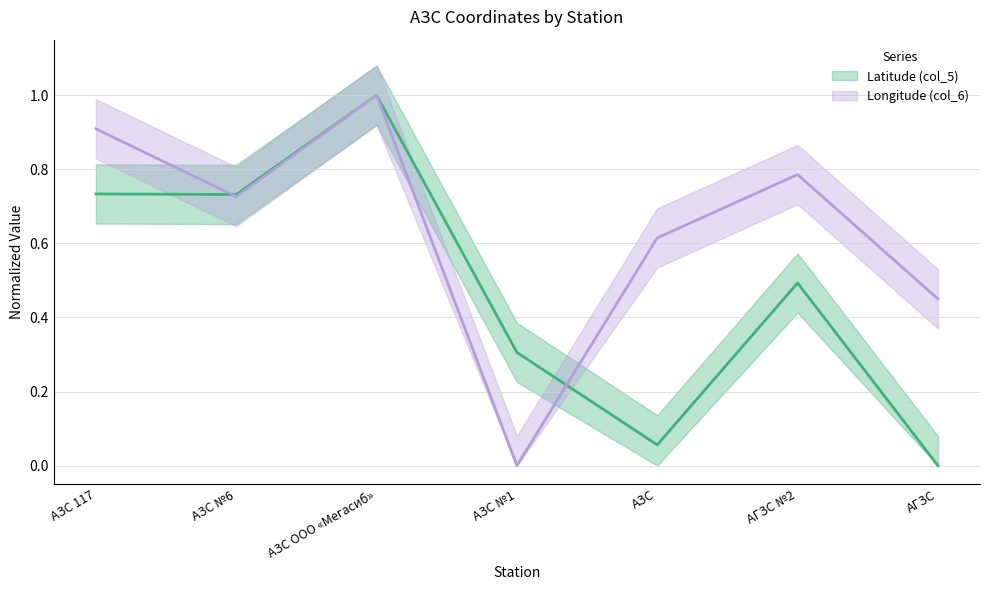

Which series ends up on top after the final intersection of Longitude (col_6) and Latitude (col_5)?

Longitude (col_6)